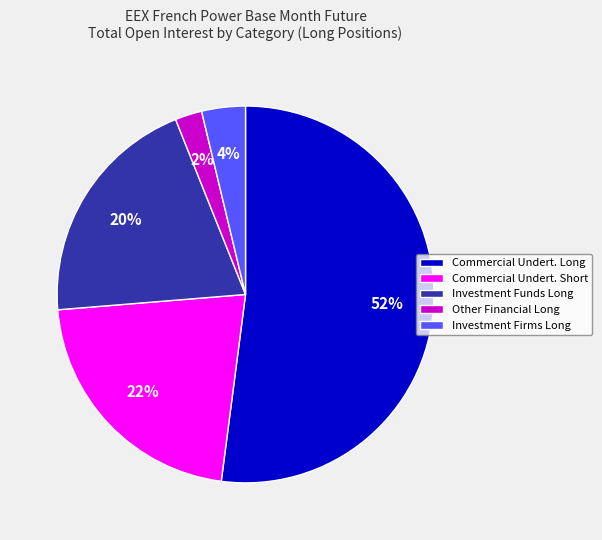

Is there any slice that represents more than half of the pie?

Yes